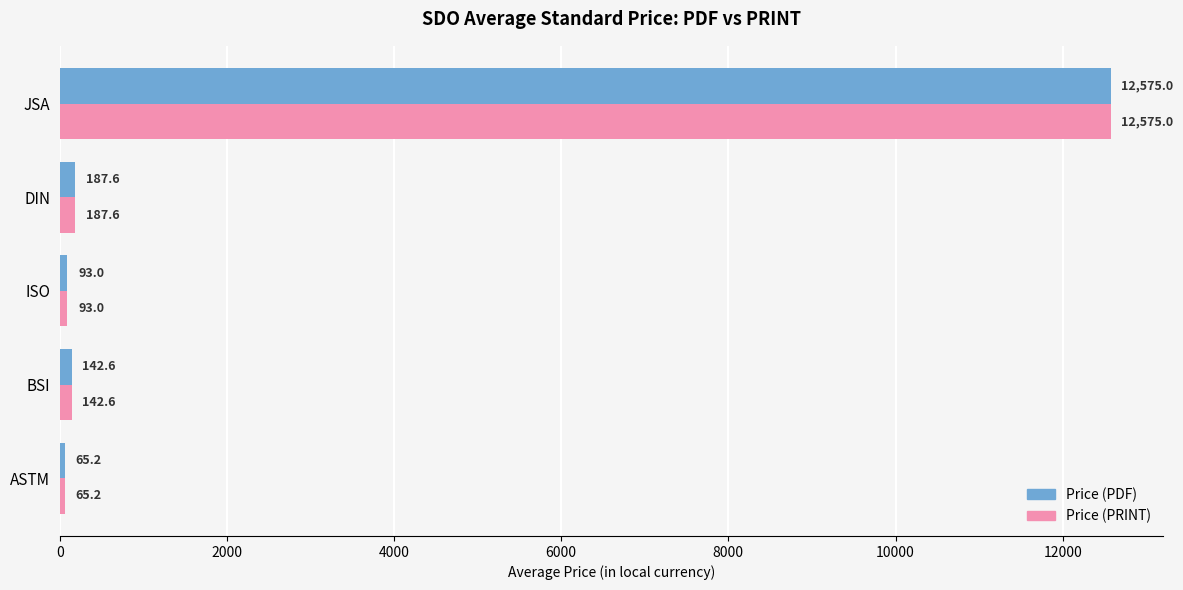

How many values in the Price (PDF) series exceed 142?

3